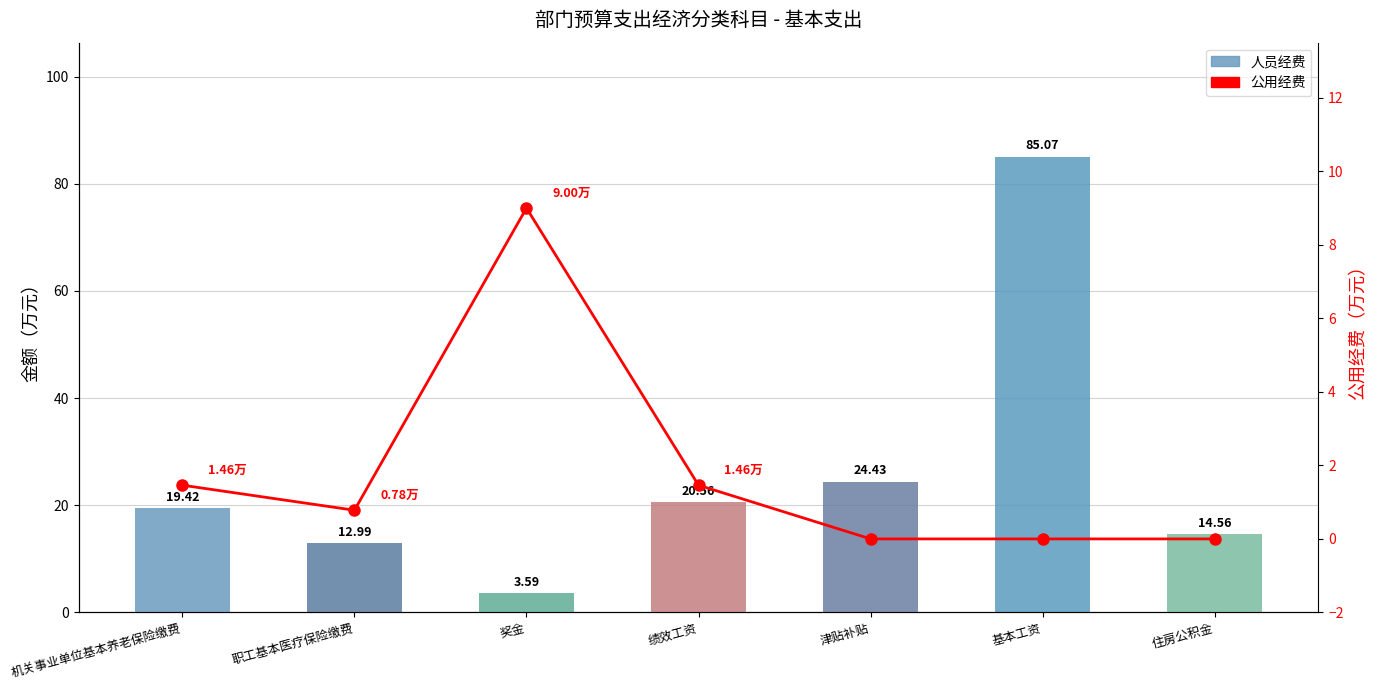

What is the difference between the highest and lowest values at 绩效工资?

19.1